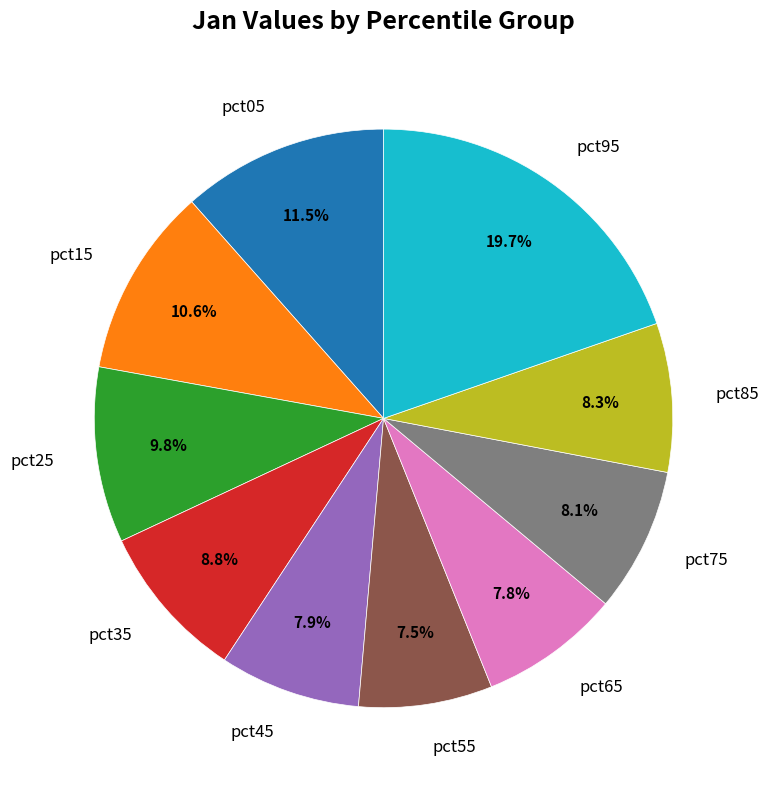

Is it true that pct25 is 10% of the pie?

True